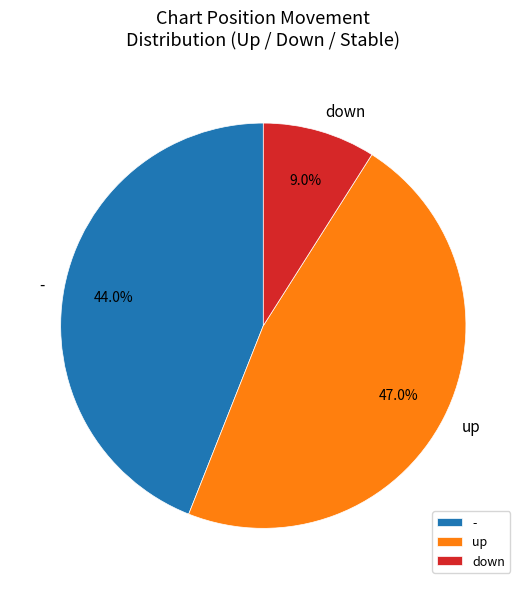

What percentage is NOT represented by up?

53.0%